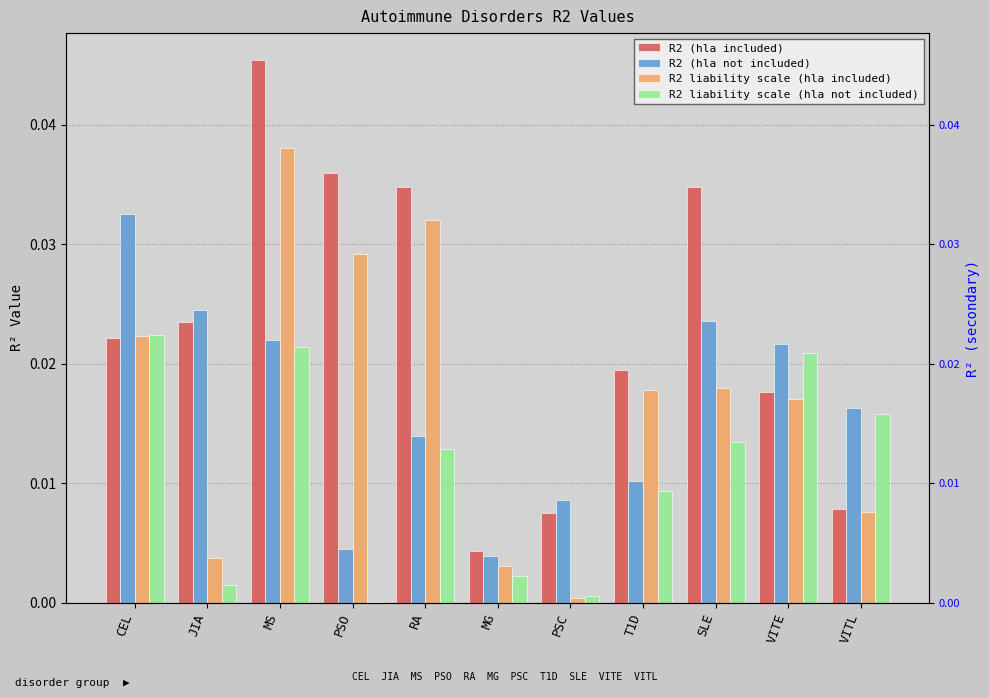

Which series has the largest total across all categories?

R2 (hla included)